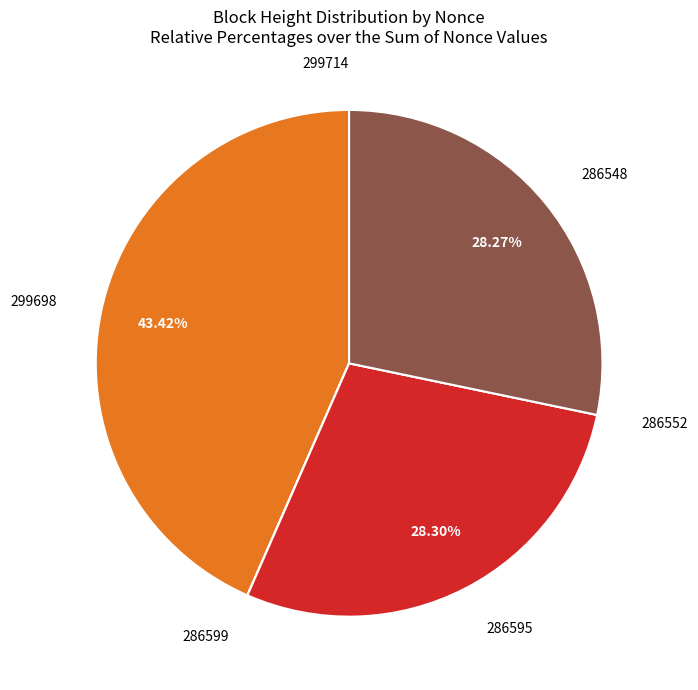

Does any single category account for the majority?

No